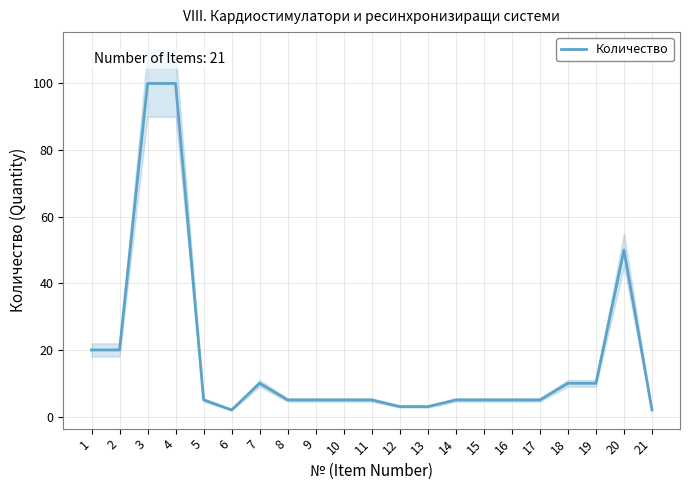

Reading left to right, what are all the values shown in this chart?

1=20	2=20	3=100	4=100	5=5	6=2	7=10	8=5	9=5	10=5	11=5	12=3	13=3	14=5	15=5	16=5	17=5	18=10	19=10	20=50	21=2